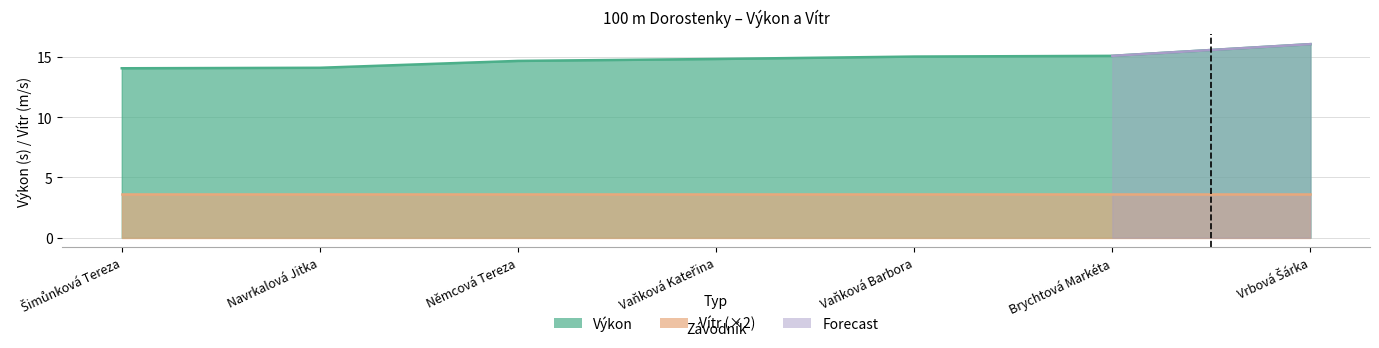

Reading left to right, what are all the values shown in this chart?

14.1	14.1	14.7	14.8	15.0	15.1	16.1